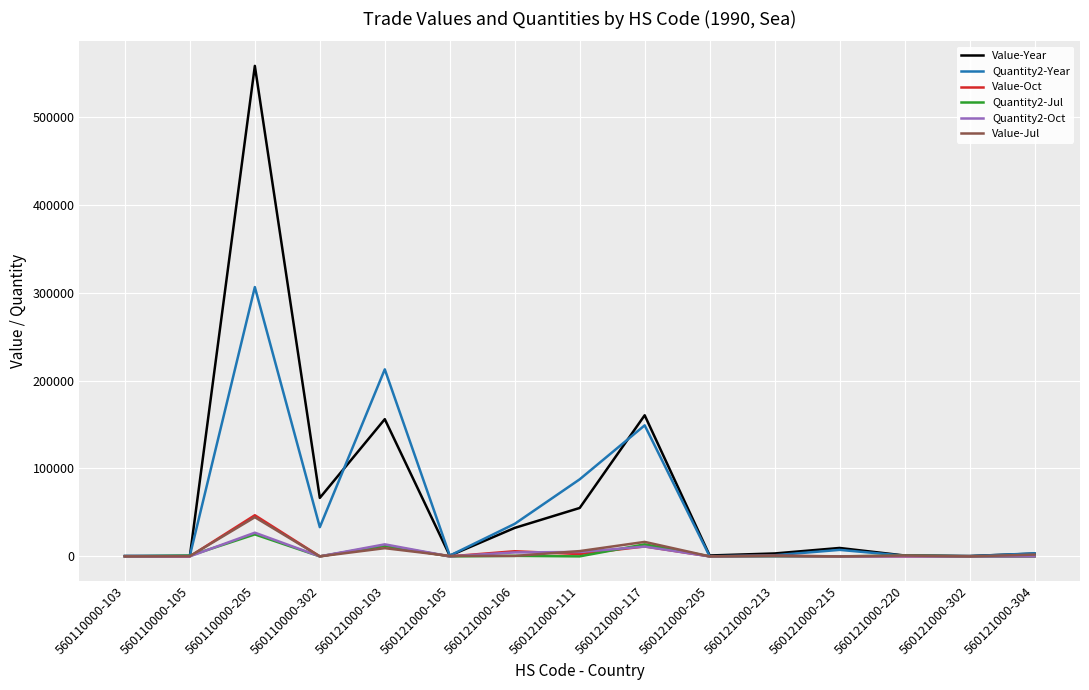

Which series has the largest range (max minus min)?

Value-Year